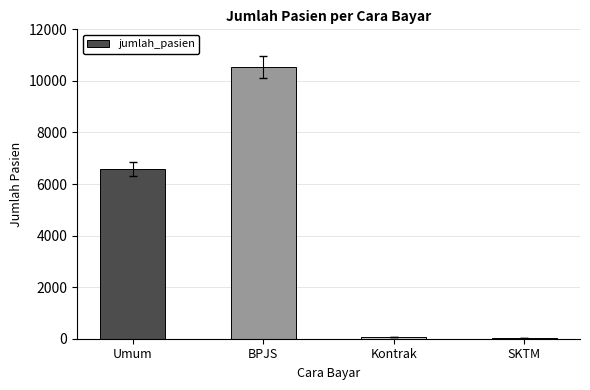

What is the minimum value shown in the chart?

44